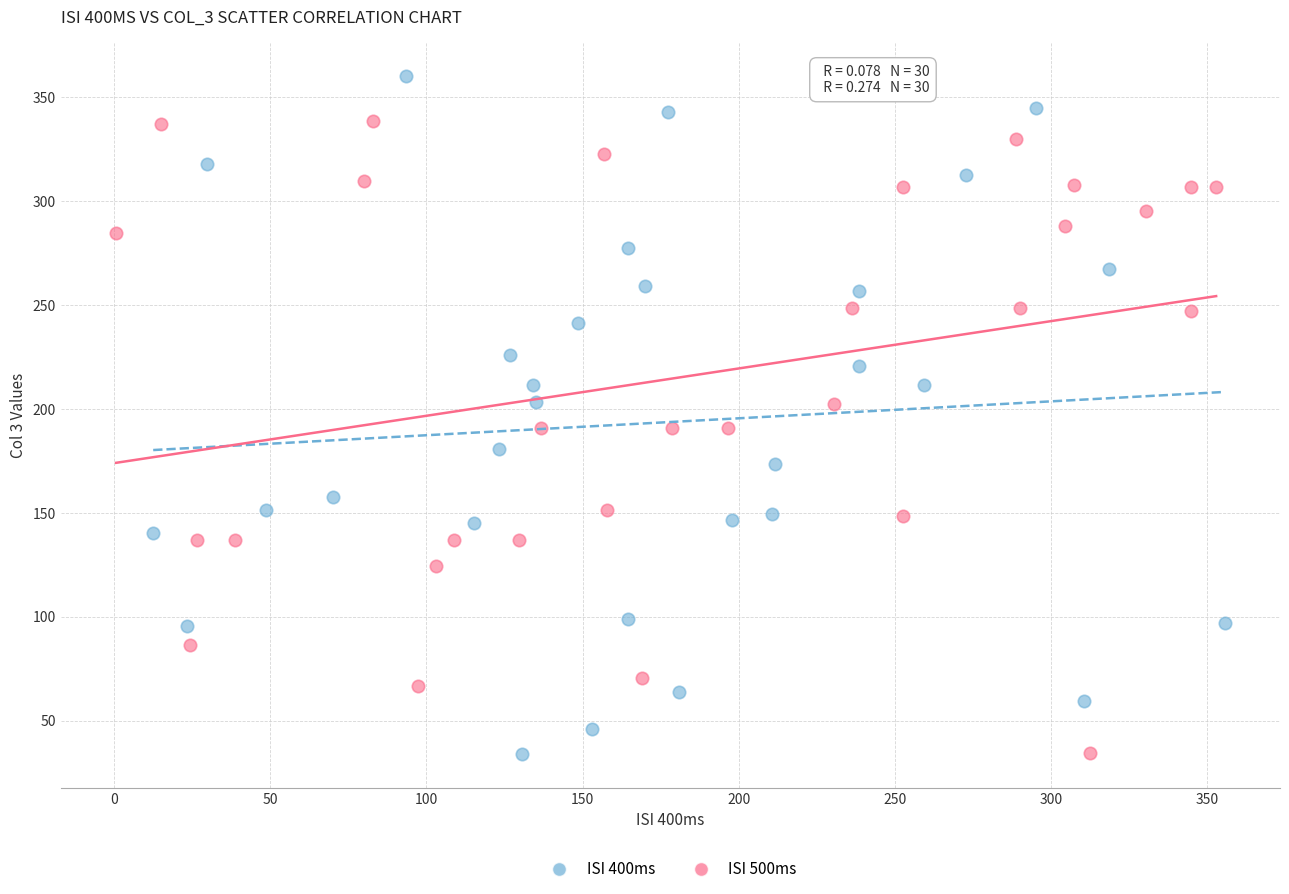

Which series contains the highest Y value?

ISI 400ms